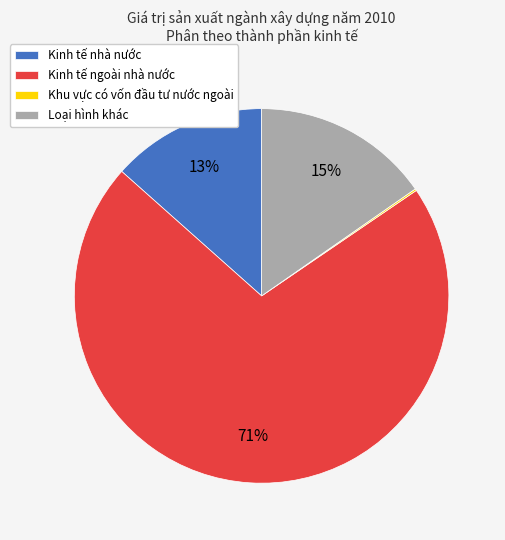

The Kinh tế ngoài nhà nước slice represents 71% of the pie. True or false?

True